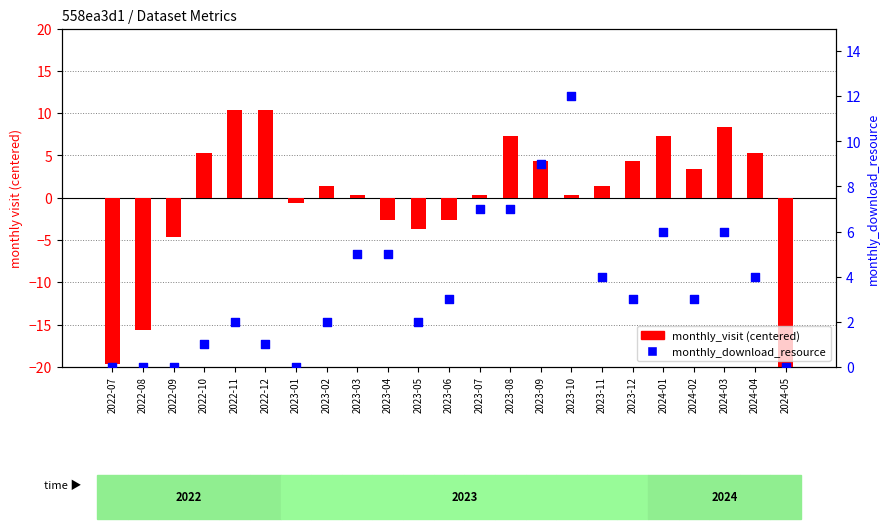

What is the total value across all series at 2022-11?

12.3